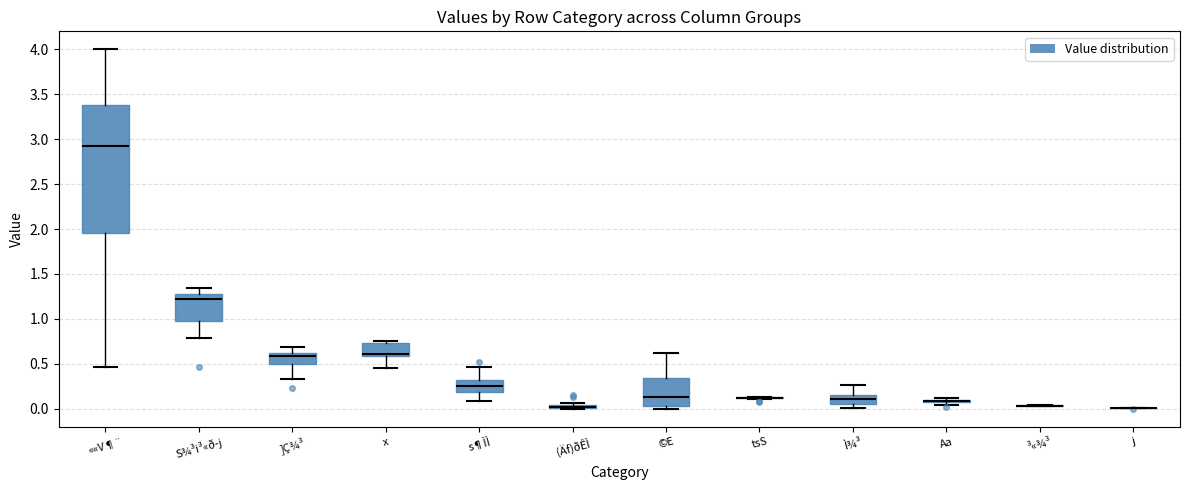

Which box is the tallest, from its lower edge to its upper edge?

««V¶¨